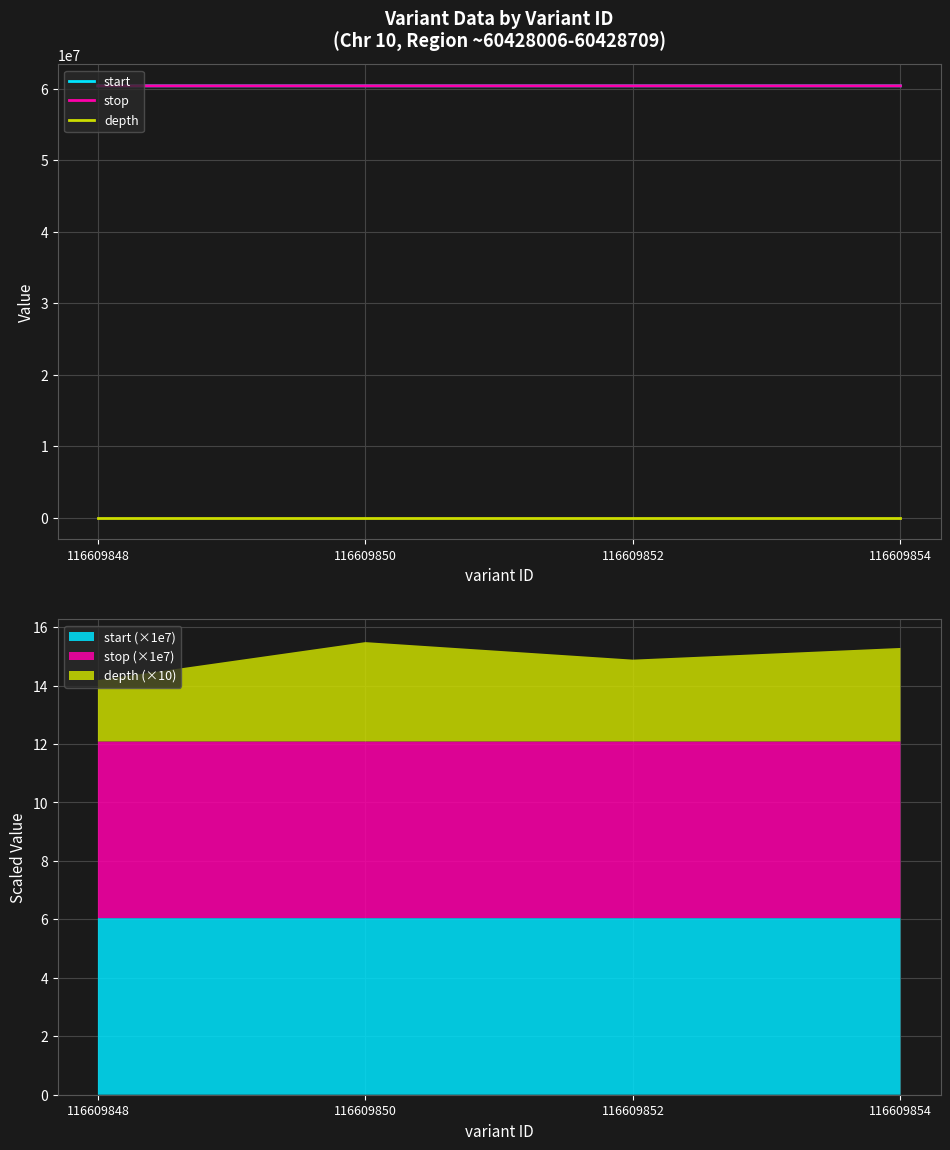

What is the greatest value displayed?

60428709